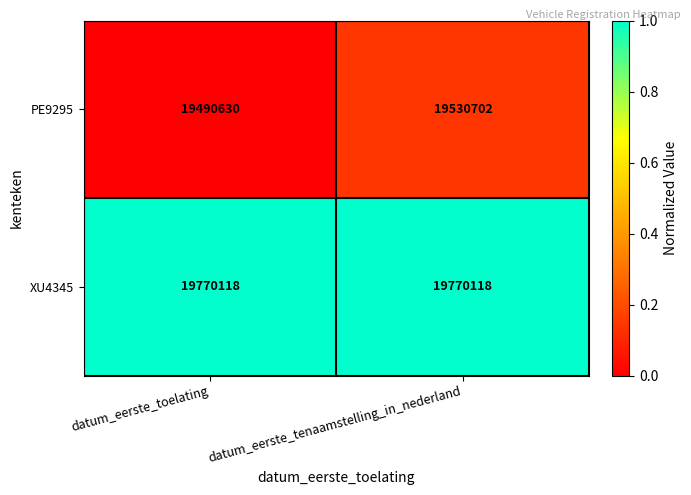

Which label corresponds to the smallest value in the chart?

datum_eerste_toelating